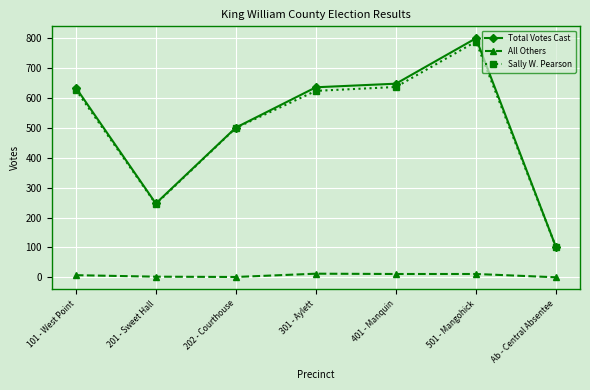

Where is the first local maximum for Total Votes Cast?

501 - Mangohick